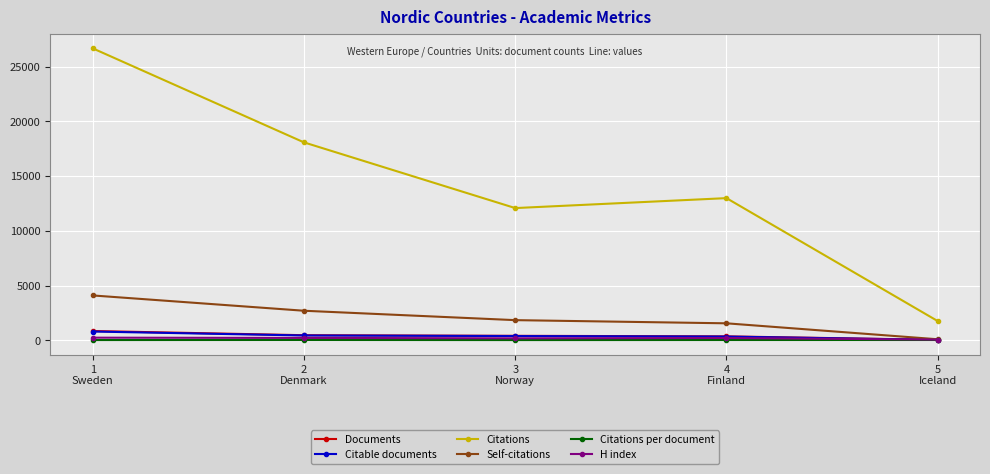

What is the maximum value for Citable documents?

809.0